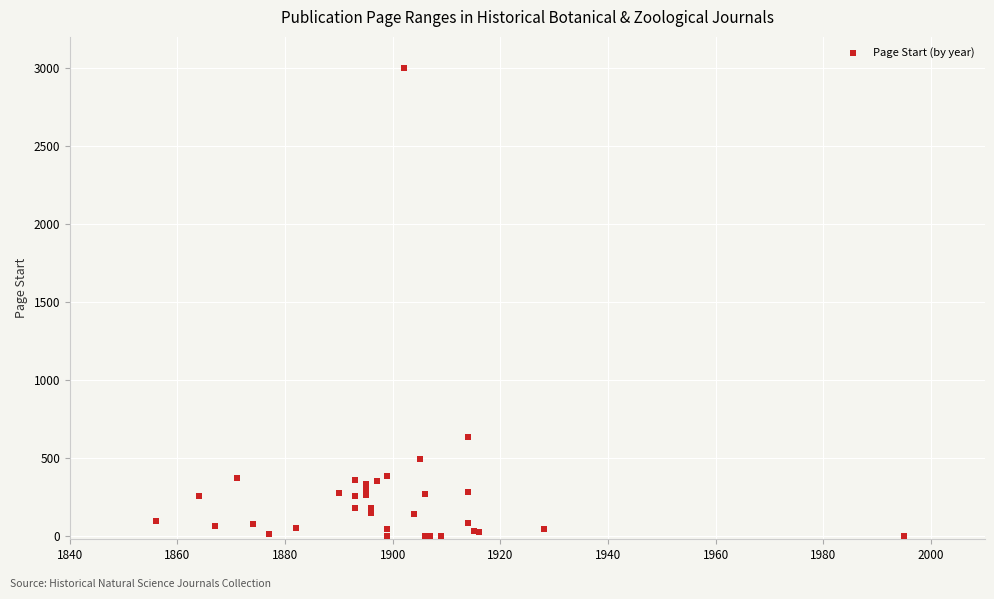

What Y value in the scatter plot is closest to 1501?

634